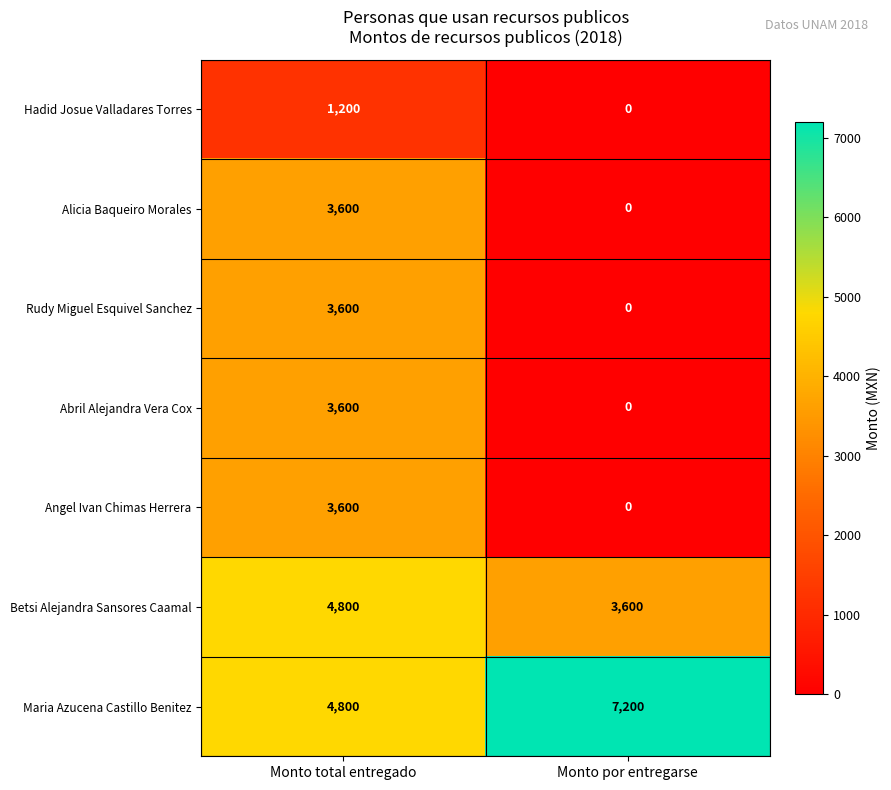

What is the difference between the highest and lowest values at Monto por entregarse?

7200